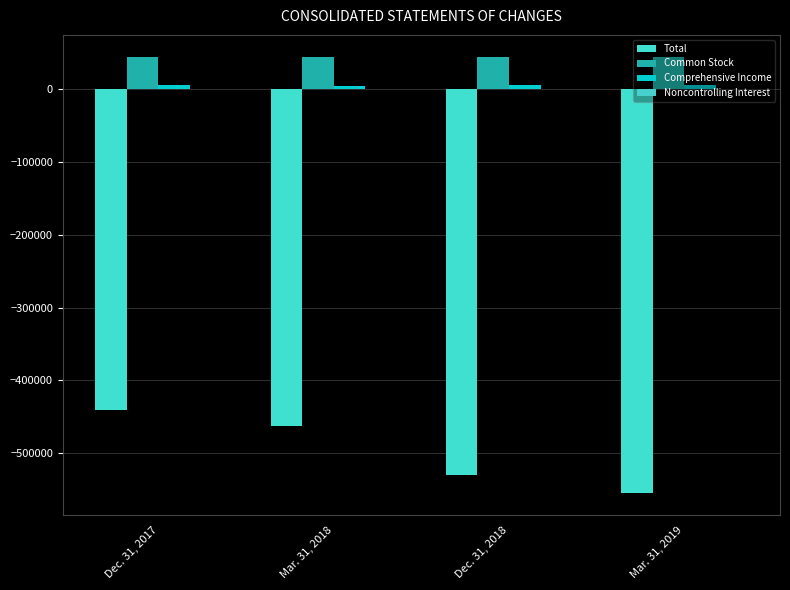

Which series has the largest range (max minus min)?

Total